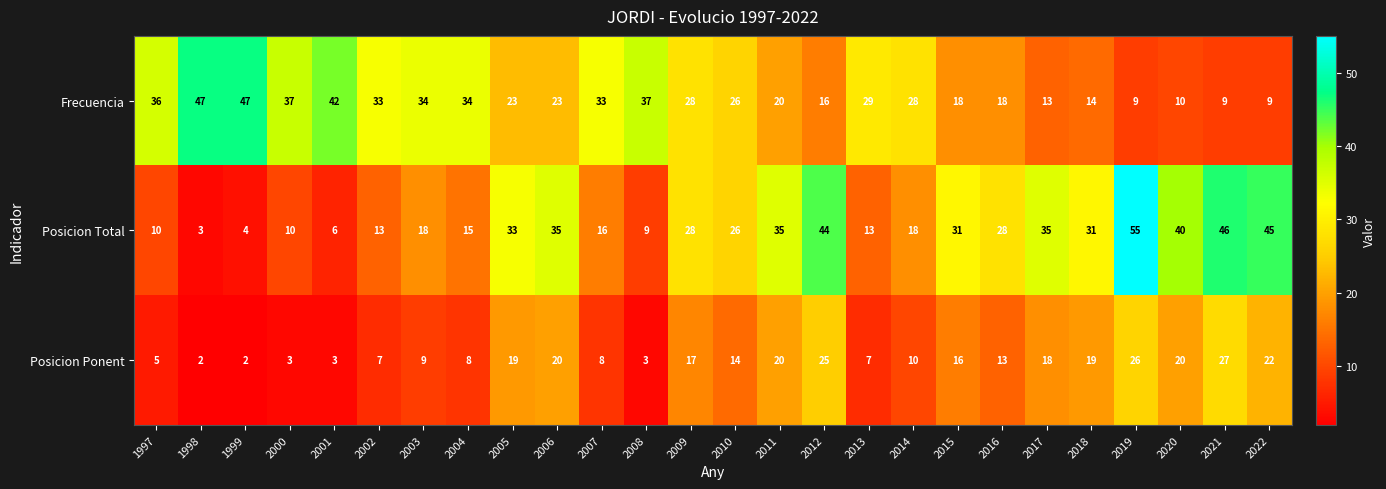

How many distinct data groups are displayed?

3